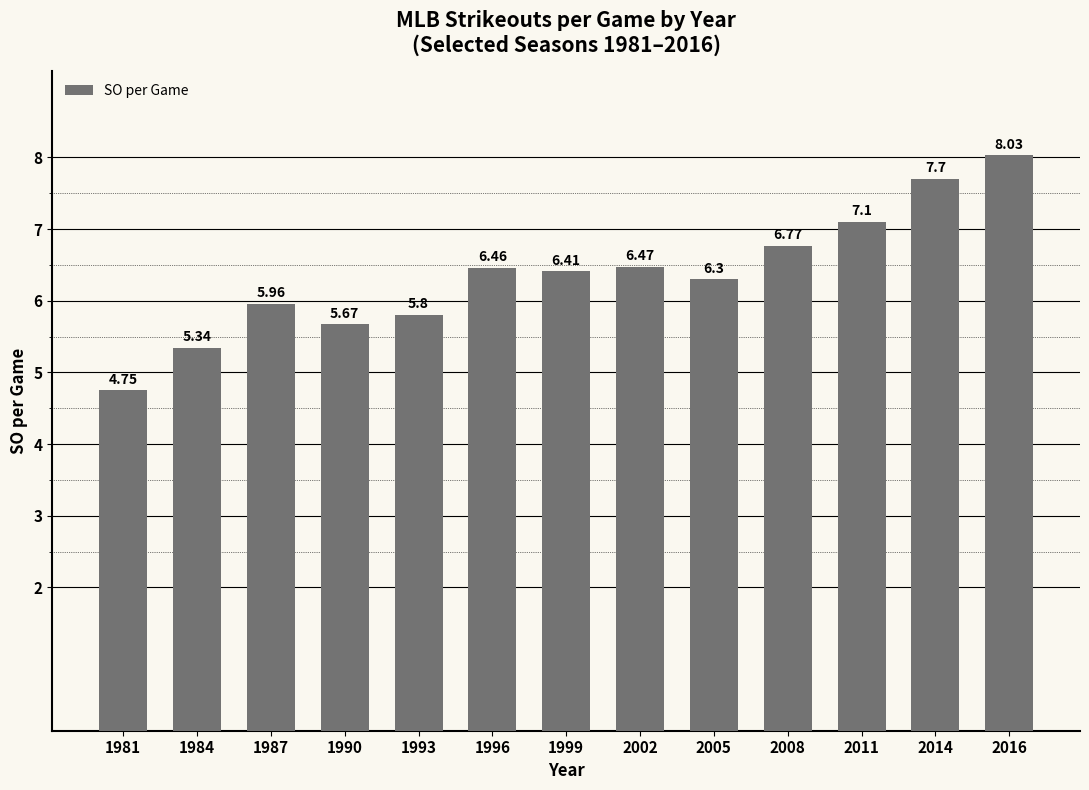

What is the change in value from 2005 to 2008?

+0.5